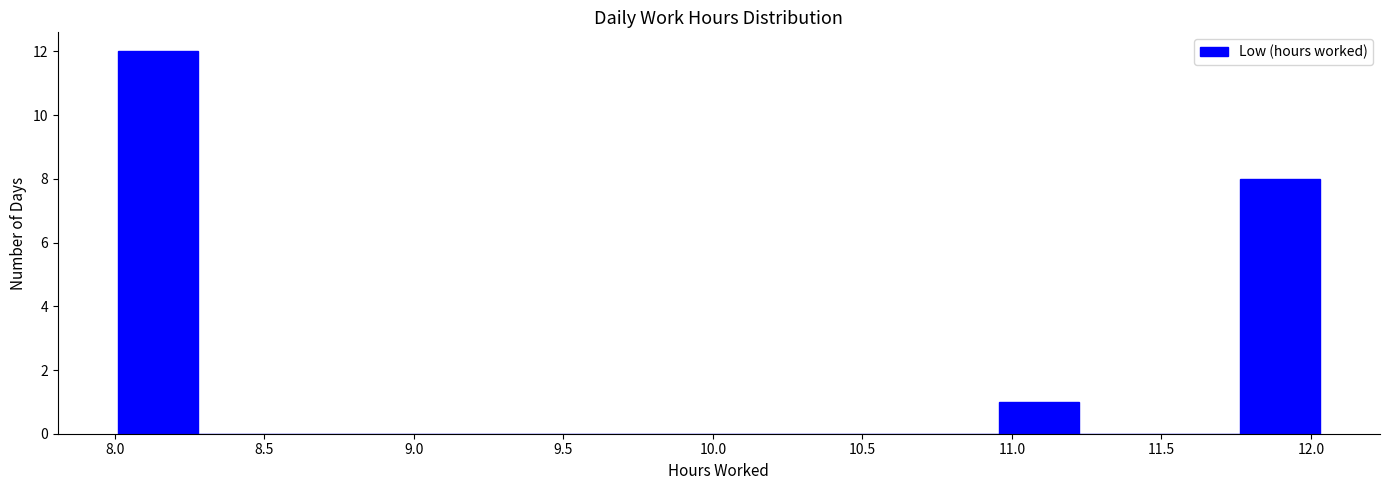

Reading left to right, list every bar in this chart as the range it spans on the x-axis followed by its height. Neither the bar edges nor the heights are printed on the chart, so give them approximately, as read against the axes.

8.00 to 8.30: 12
8.30 to 8.55: 0
8.55 to 8.80: 0
8.80 to 9.10: 0
9.10 to 9.35: 0
9.35 to 9.60: 0
9.60 to 9.90: 0
9.90 to 10.15: 0
10.15 to 10.40: 0
10.40 to 10.70: 0
10.70 to 10.95: 0
10.95 to 11.25: 1
11.25 to 11.50: 0
11.50 to 11.75: 0
11.75 to 12.05: 8